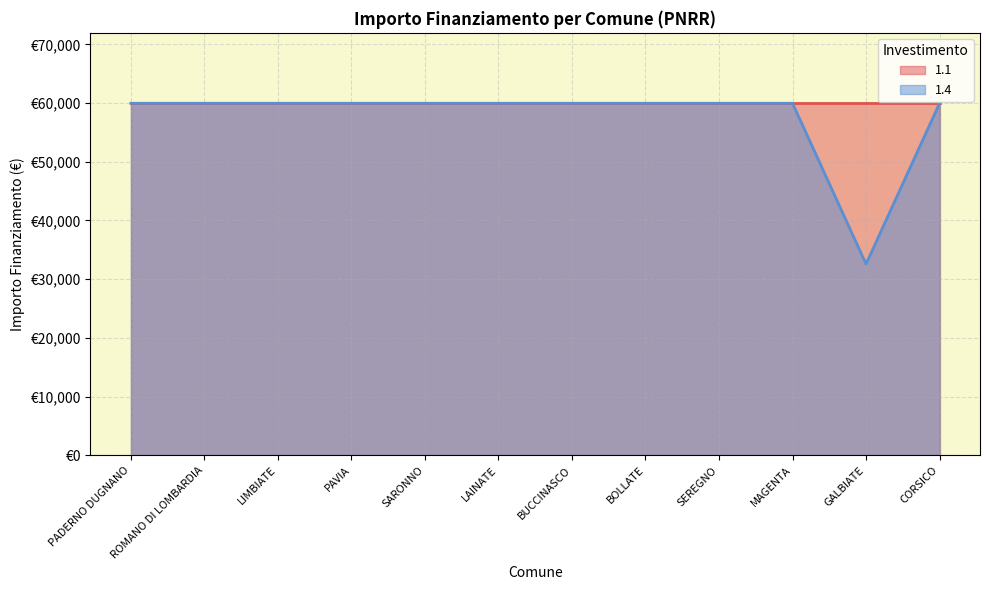

Which label corresponds to the smallest value in the chart?

GALBIATE